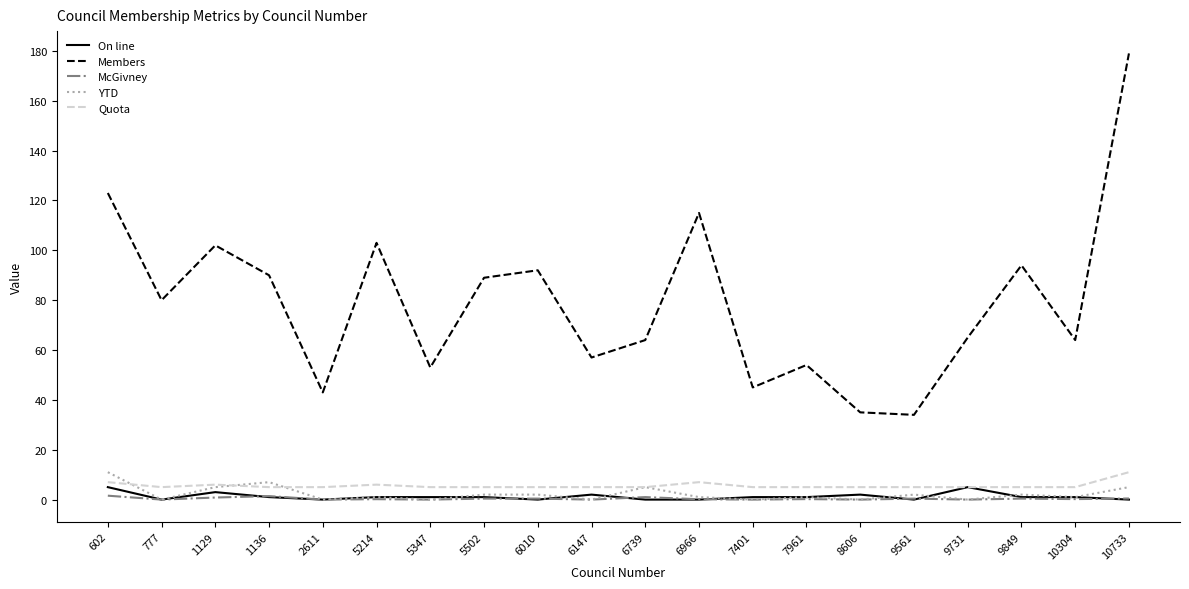

The McGivney series shows 0.0 at 5347. True or false?

True